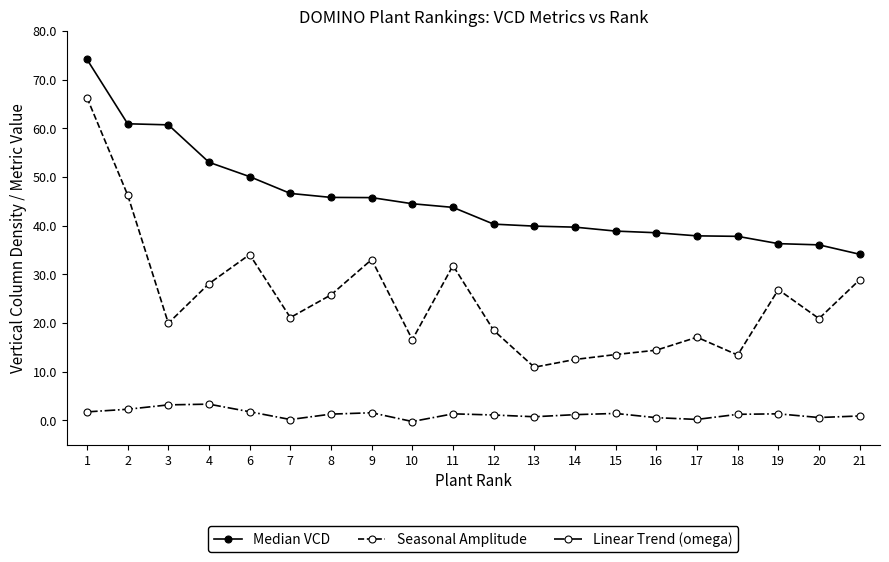

The Median VCD series shows 38.6 at 16. True or false?

True